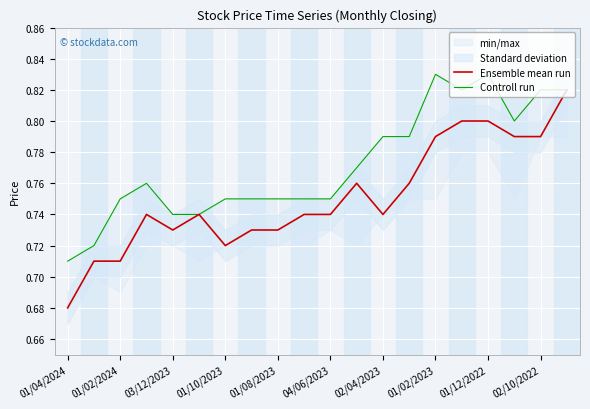

Is it true that Ensemble mean run equals 0.4 at 02/04/2023?

False